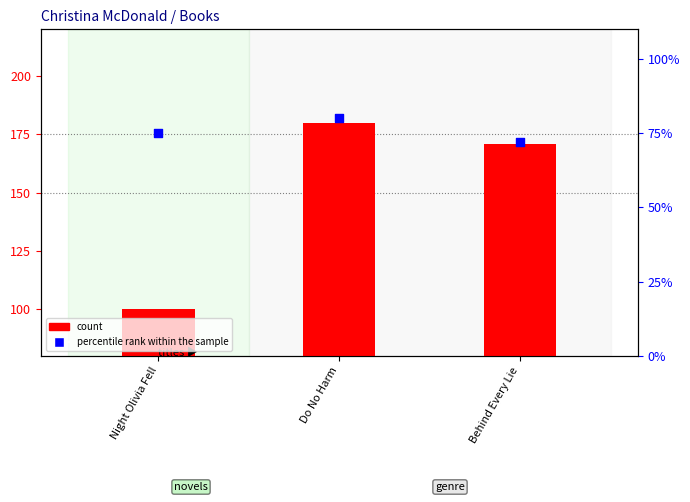

What is the total value across all series at Night Olivia Fell?

175.0